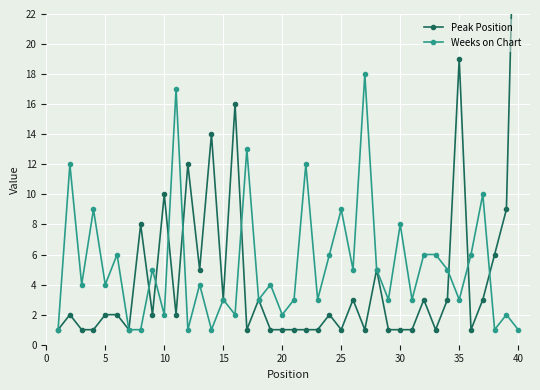

Rank the series by their average value, from highest to lowest.

Weeks on Chart, Peak Position